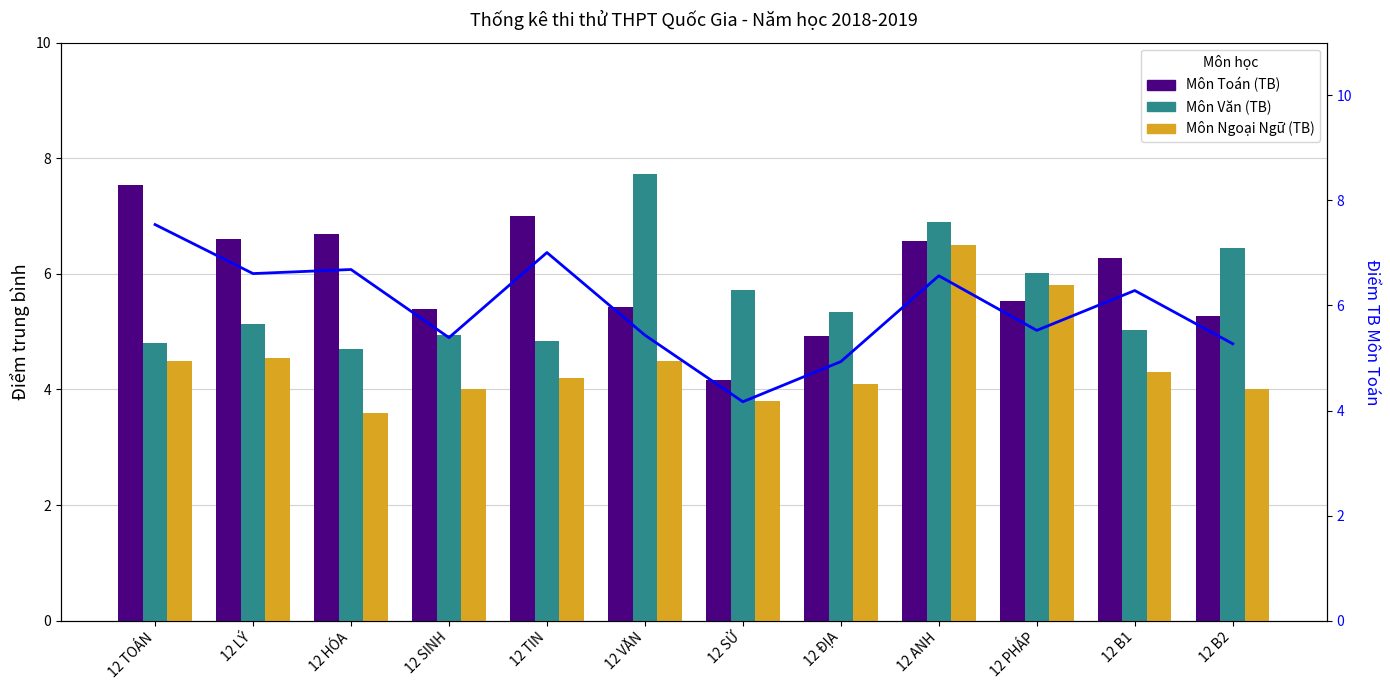

What is the difference between the Môn Ngoại Ngữ (TB) values at 12 TIN and 12 SỬ?

0.4